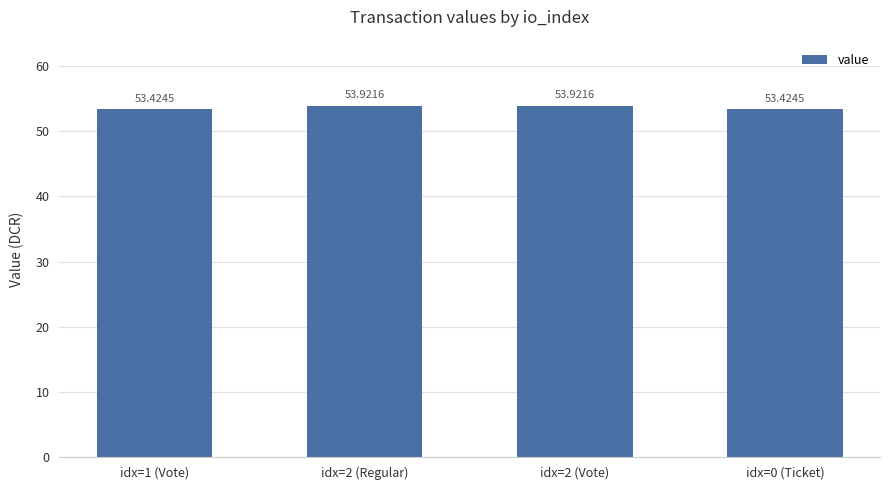

What is the label of the 3rd bar from the left?

idx=2 (Vote)